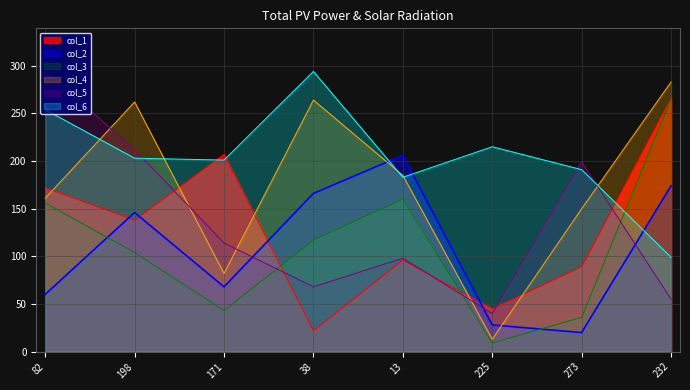

The value of col_4 at 38 is 58. True or false?

False